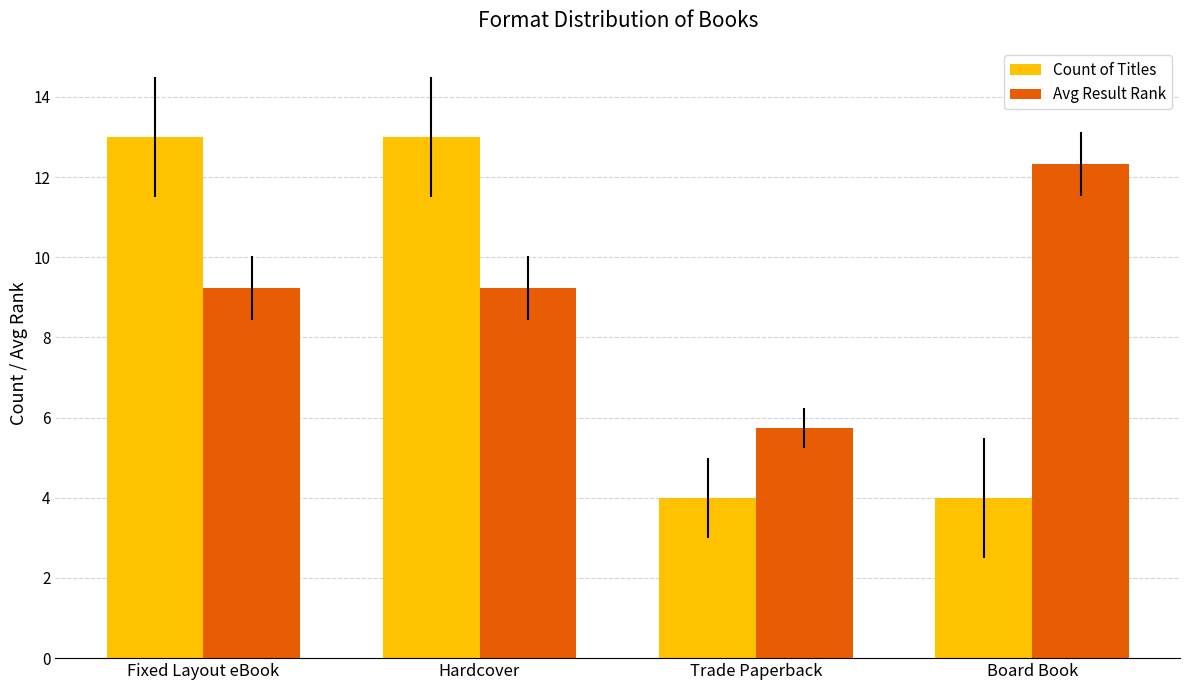

Which series changed the most between Fixed Layout eBook and Board Book?

Count of Titles